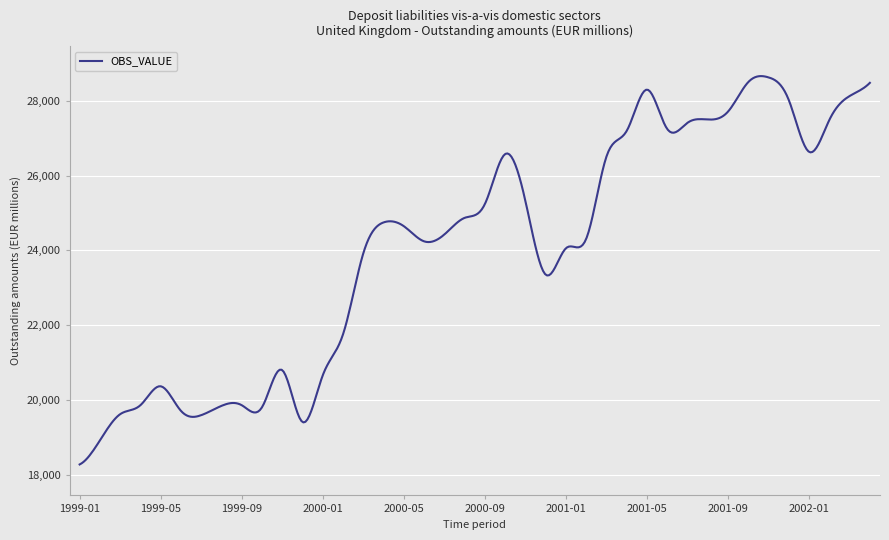

What is the difference between the maximum and minimum values?

10363.4